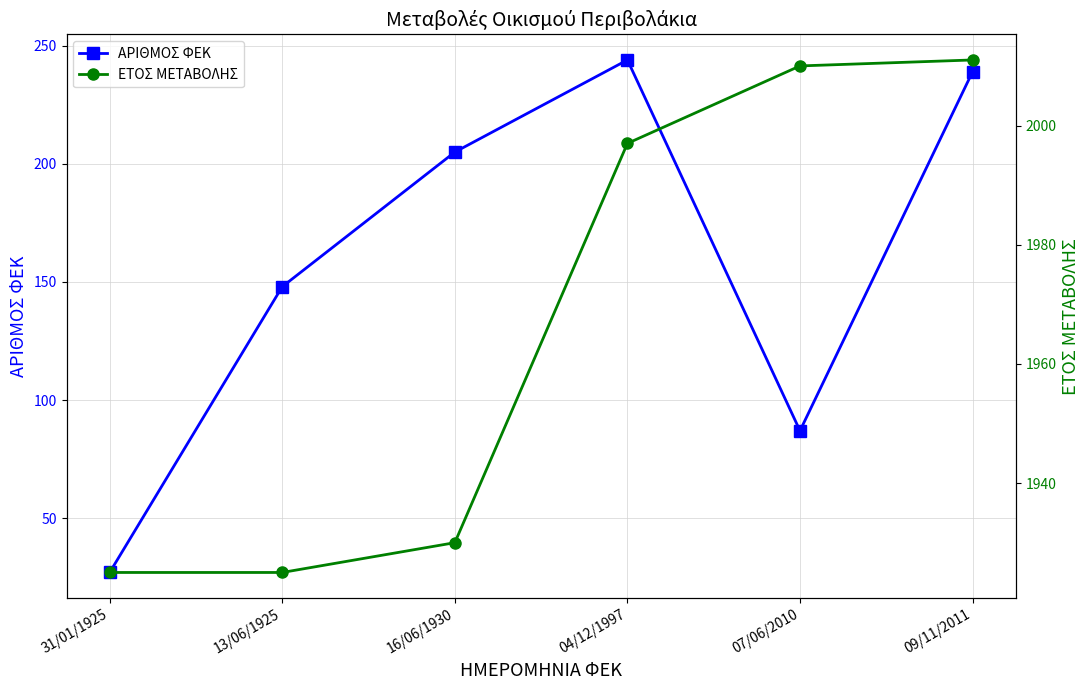

What position from the left is 07/06/2010?

5